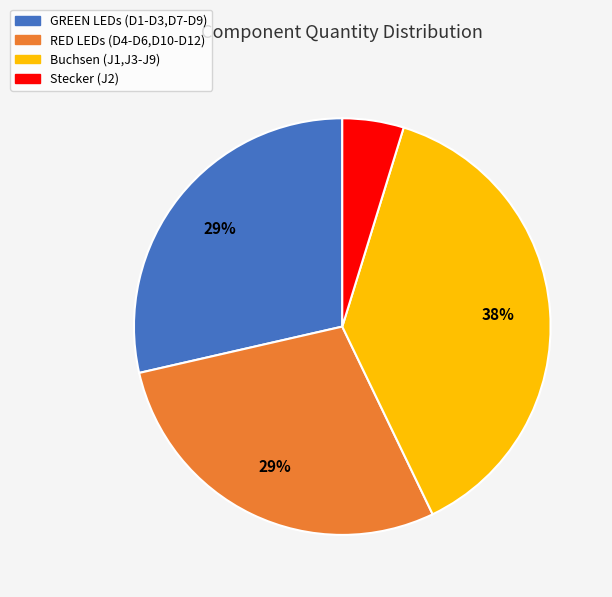

What is the ratio of the value at Buchsen (J1,J3-J9) to the value at GREEN LEDs (D1-D3,D7-D9)?

1.3